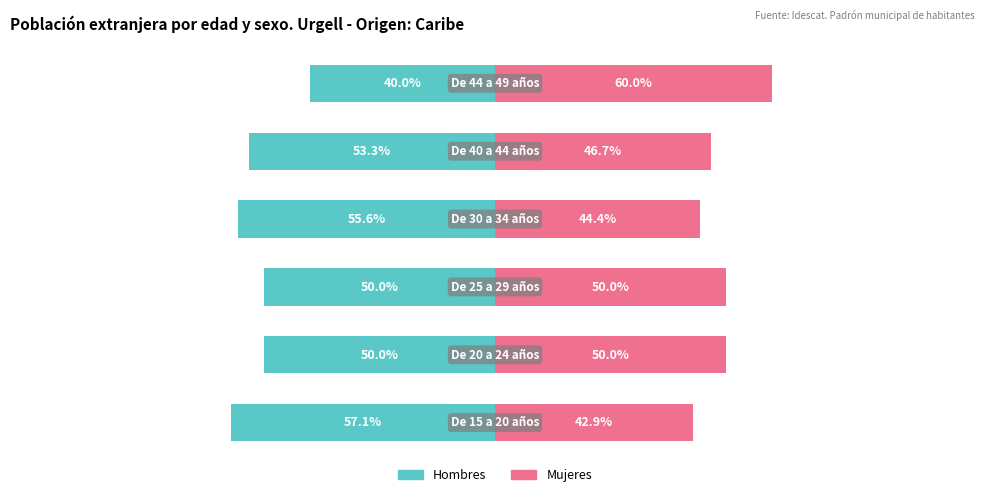

How many series are shown in this chart?

2